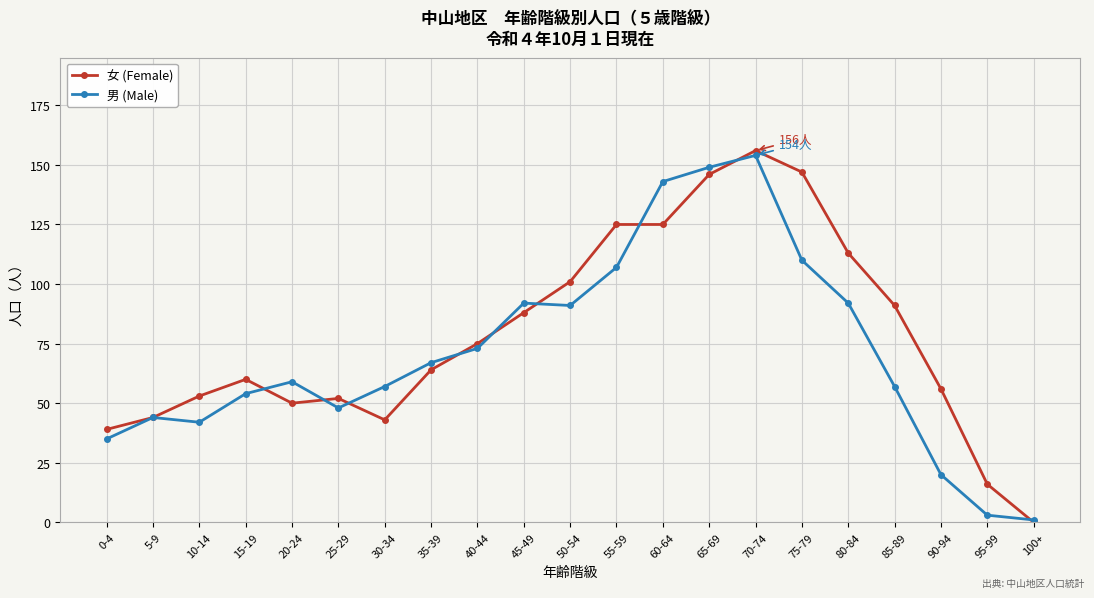

At how many categories does at least one series exceed 27?

19